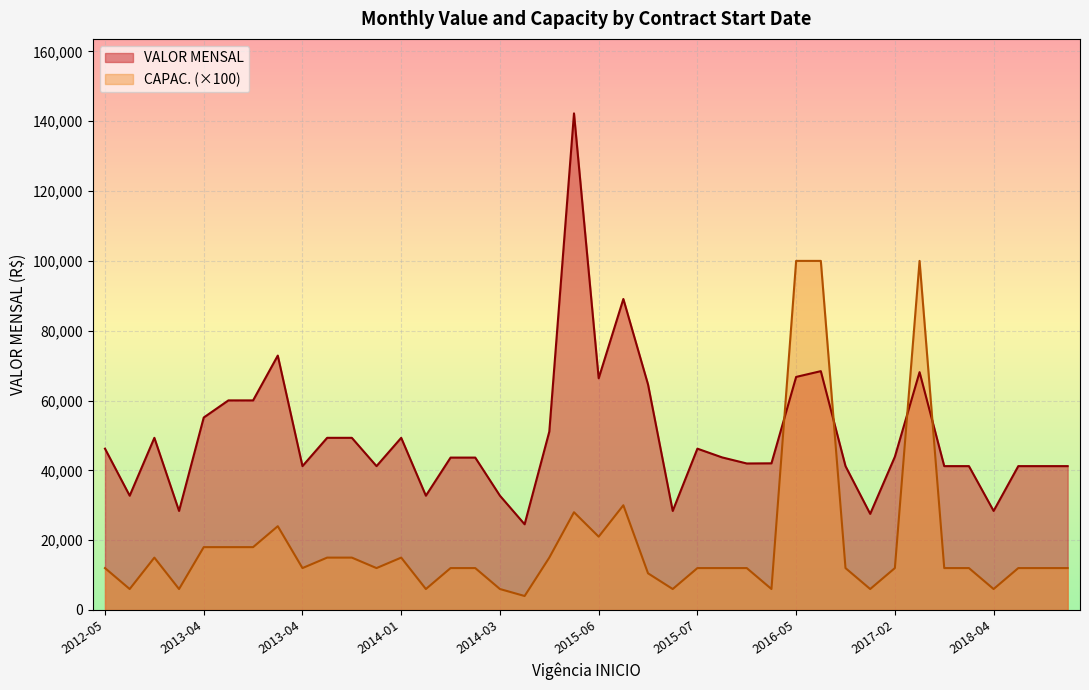

List the series in order of their overall mean, lowest first.

CAPAC. (×100), VALOR MENSAL